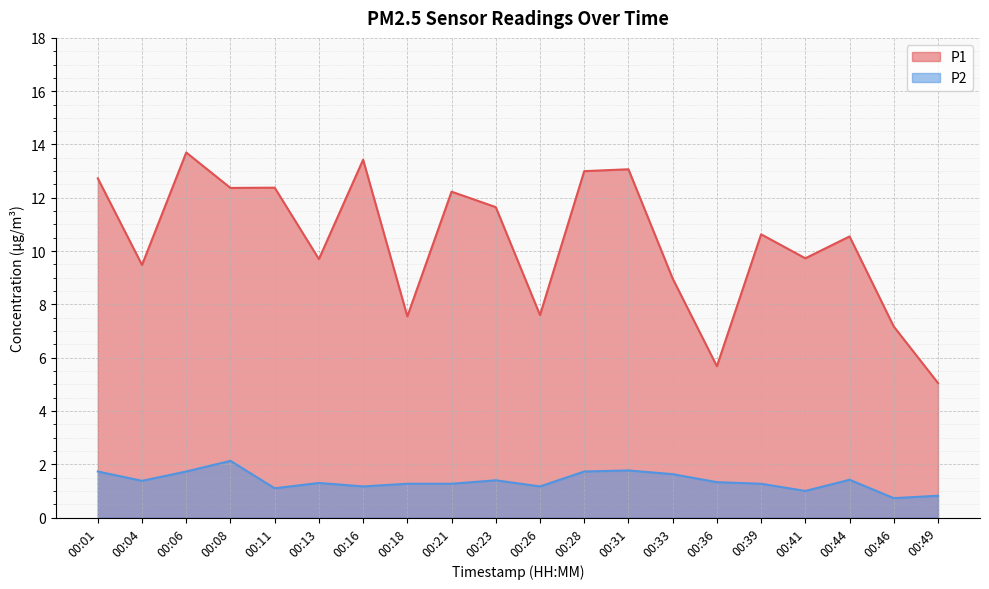

What are all the series names shown in the legend?

P1, P2